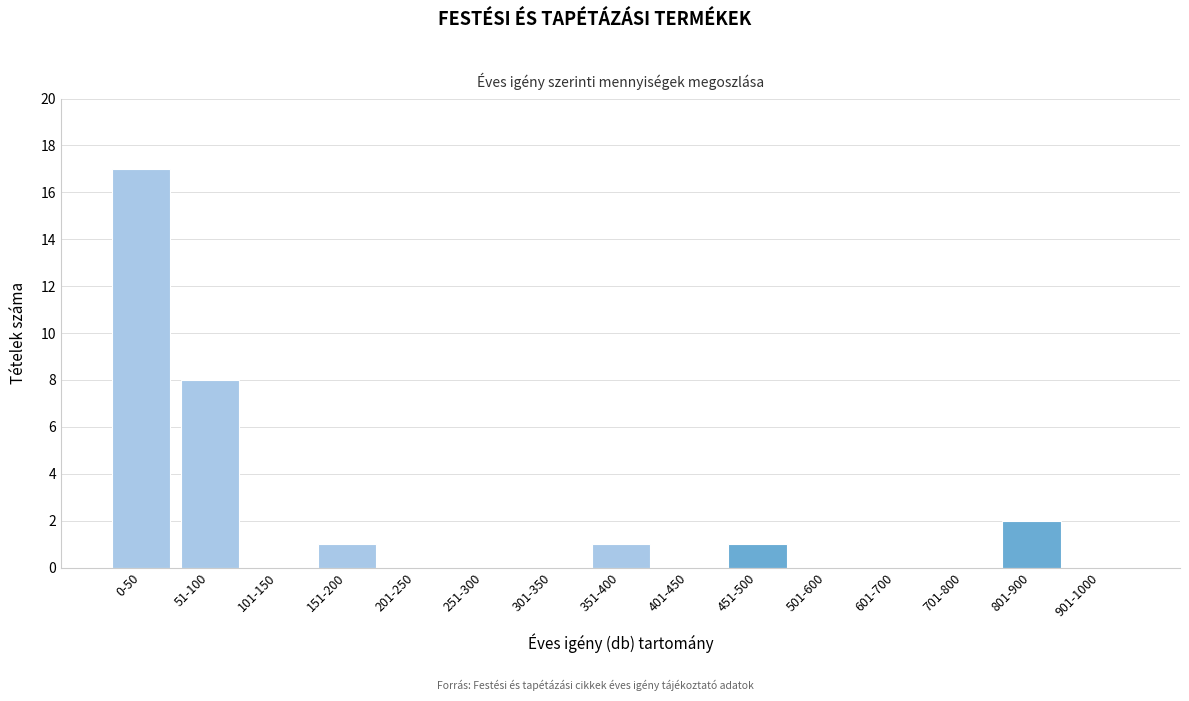

Reading left to right, list all the values displayed in this chart.

0-50=17	51-100=8	101-150=0	151-200=1	201-250=0	251-300=0	301-350=0	351-400=1	401-450=0	451-500=1	501-600=0	601-700=0	701-800=0	801-900=2	901-1000=0